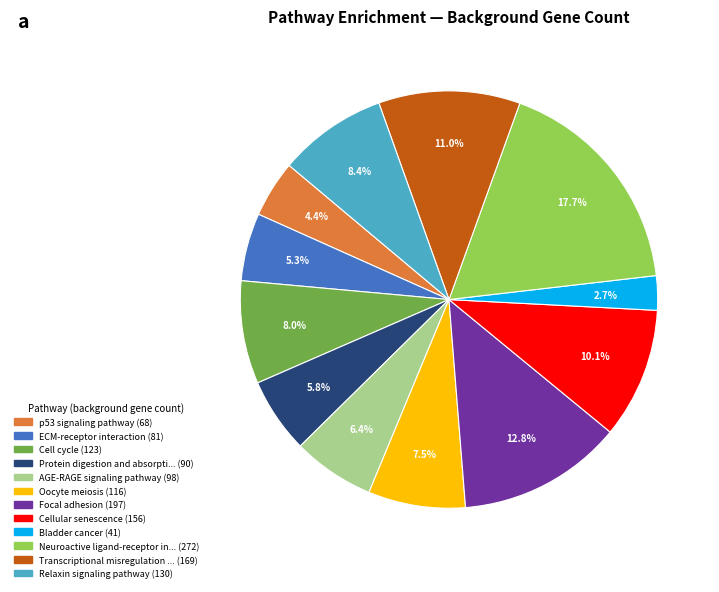

Is there any slice that represents more than half of the pie?

No